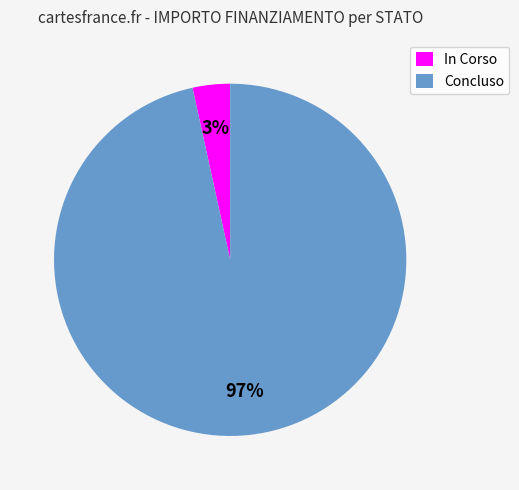

Count the number of slices in the pie.

2